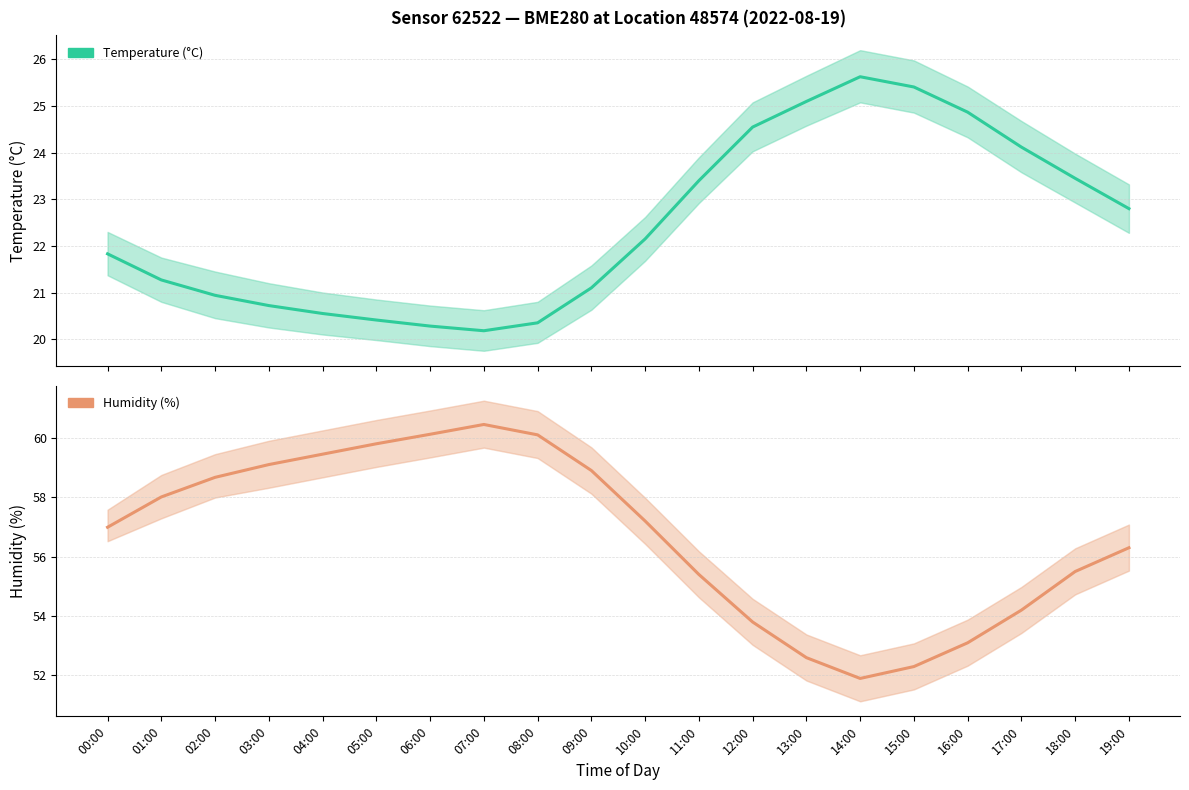

What is the spread (max minus min) of values at 18:00?

32.0